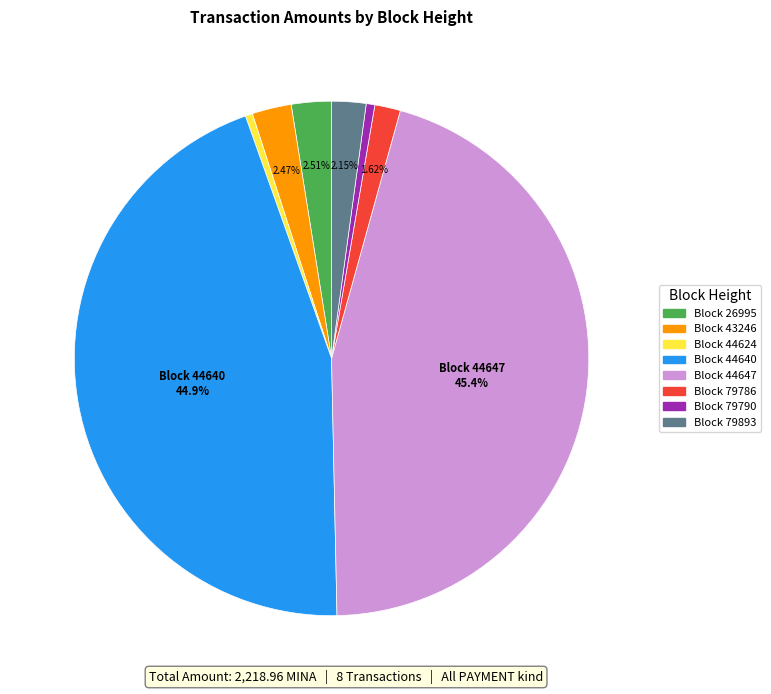

Is there any slice that represents more than half of the pie?

No